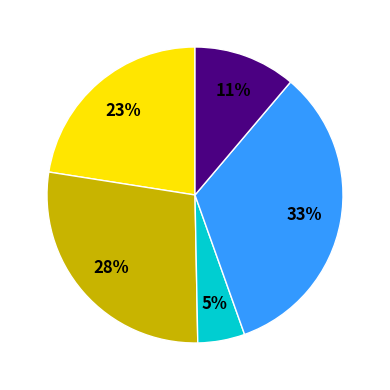

How many segments does this pie chart have?

5